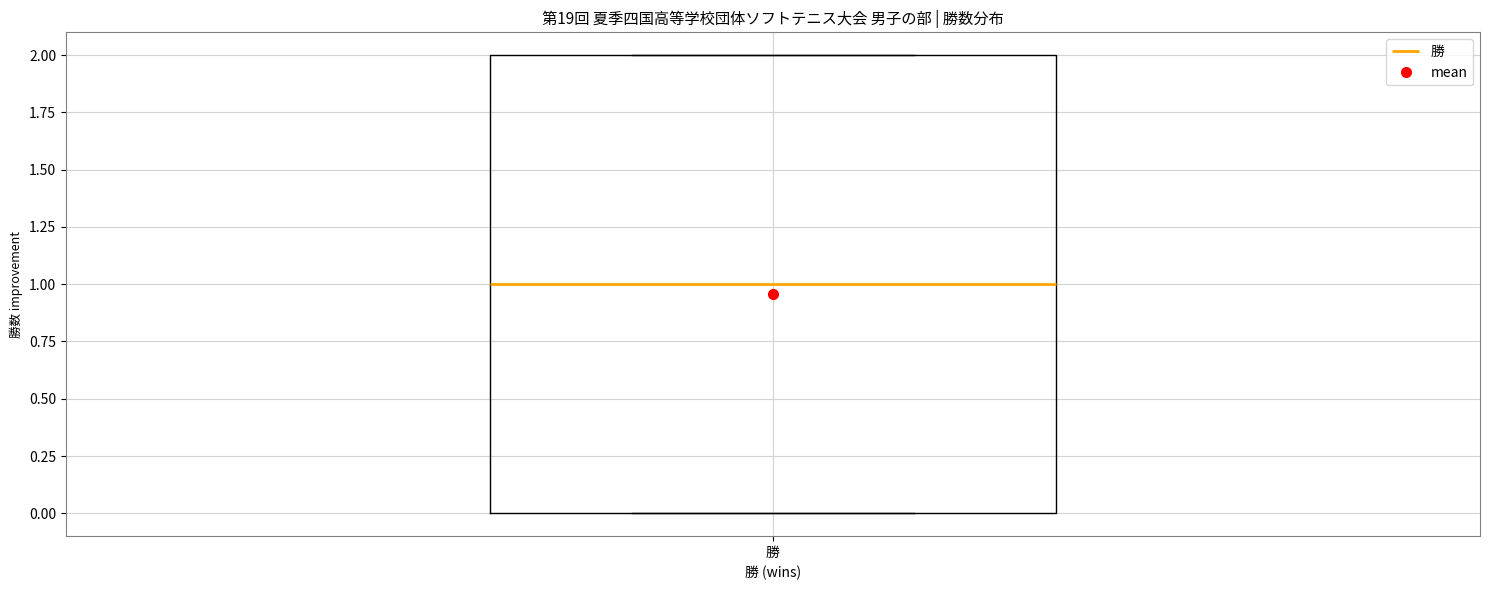

Where does the median line of the box for 勝 sit on the y-axis? The values are not printed on the chart, so give them approximately, as read against the axis.

1